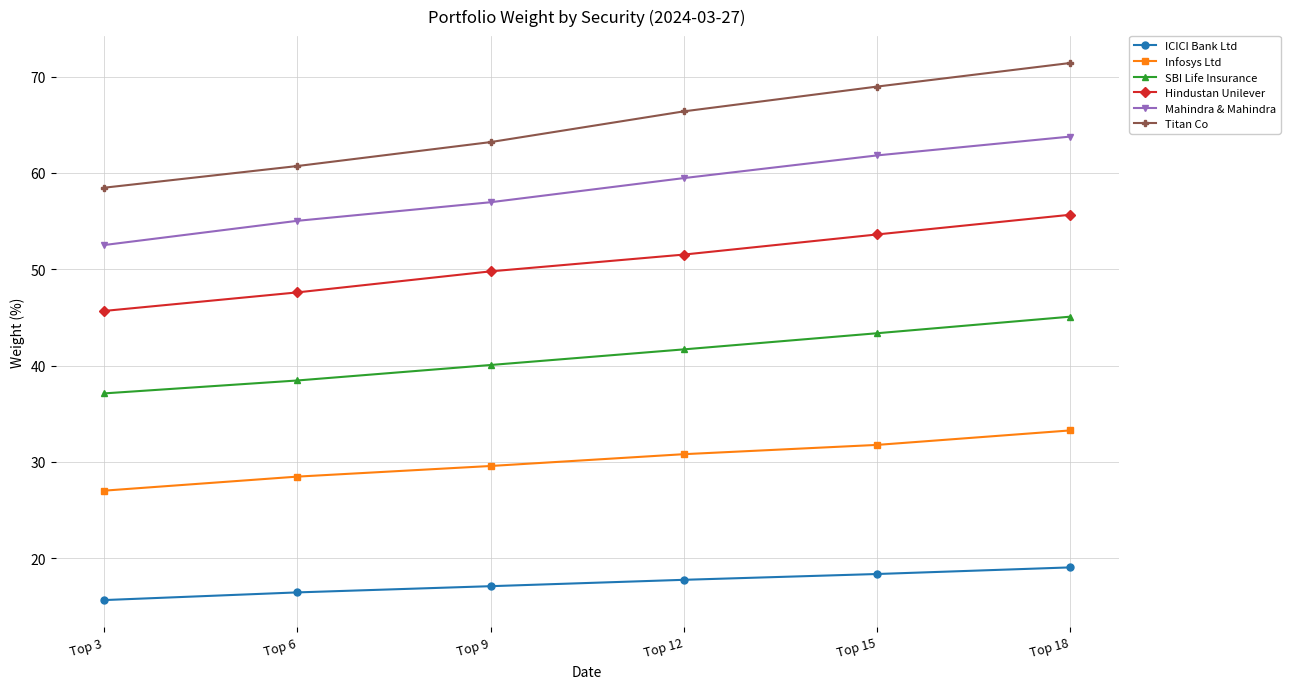

Reading left to right, list all the values displayed in this chart.

ICICI Bank Ltd: 15.6	16.4	17.1	17.7	18.3	19.0
Infosys Ltd: 27.0	28.5	29.6	30.8	31.8	33.3
SBI Life Insurance: 37.1	38.4	40.1	41.7	43.4	45.1
Hindustan Unilever: 45.7	47.6	49.8	51.5	53.6	55.7
Mahindra & Mahindra: 52.5	55.0	57.0	59.5	61.8	63.8
Titan Co: 58.5	60.7	63.2	66.4	69.0	71.4